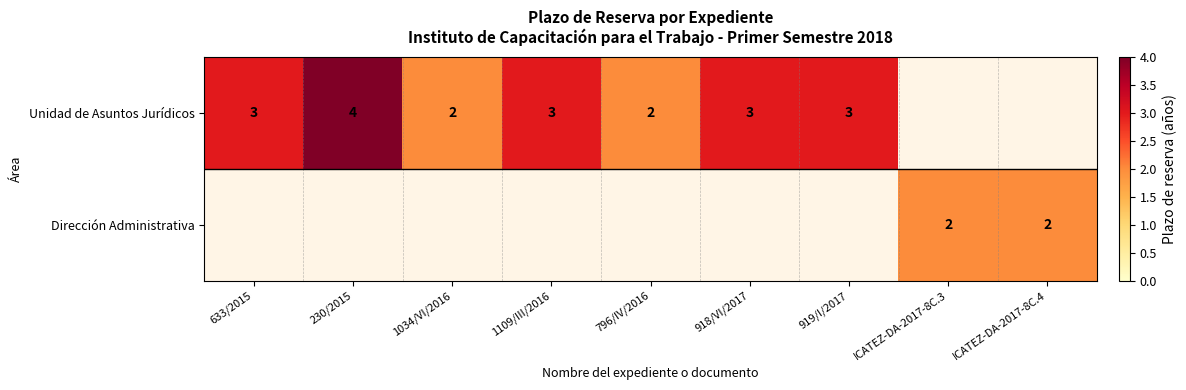

True or false: Unidad de Asuntos Jurídicos has a value of 4 at 230/2015.

True